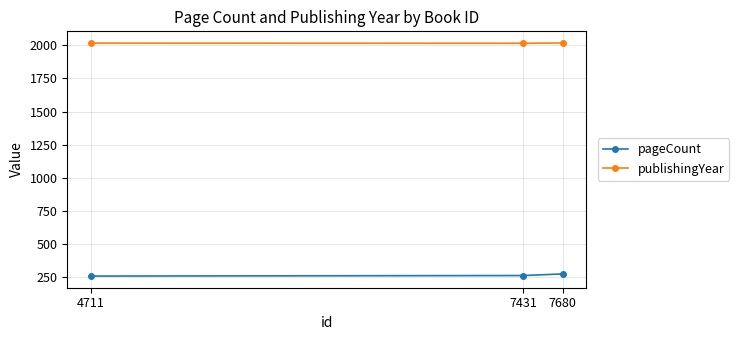

Count the publishingYear values in the range 2016 to 2018.

3